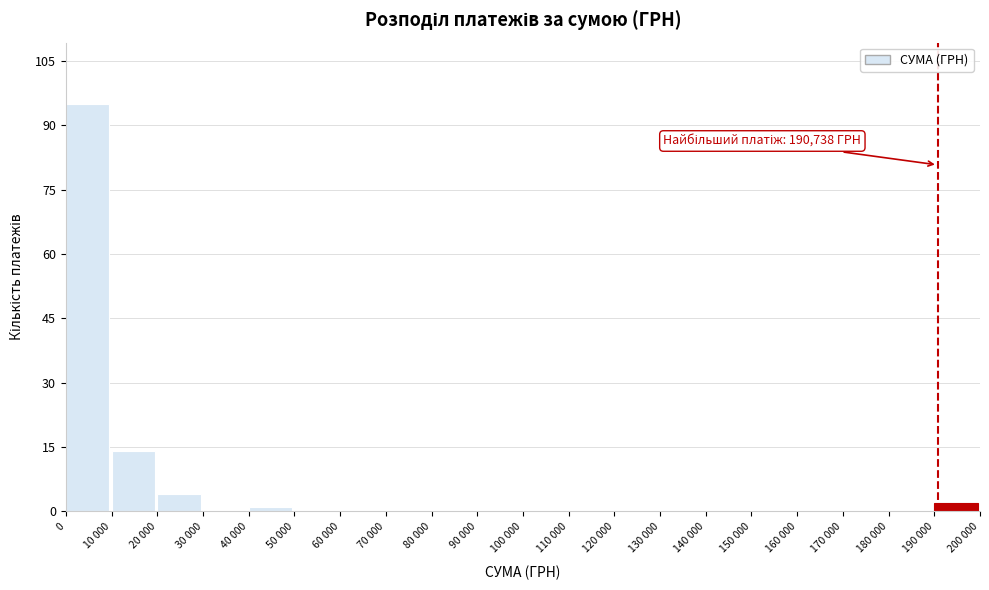

Reading left to right, what are all the values shown in this chart?

0=95	10 000=14	20 000=4	30 000=0	40 000=1	50 000=0	60 000=0	70 000=0	80 000=0	90 000=0	100 000=0	110 000=0	120 000=0	130 000=0	140 000=0	150 000=0	160 000=0	170 000=0	180 000=0	190 000=2